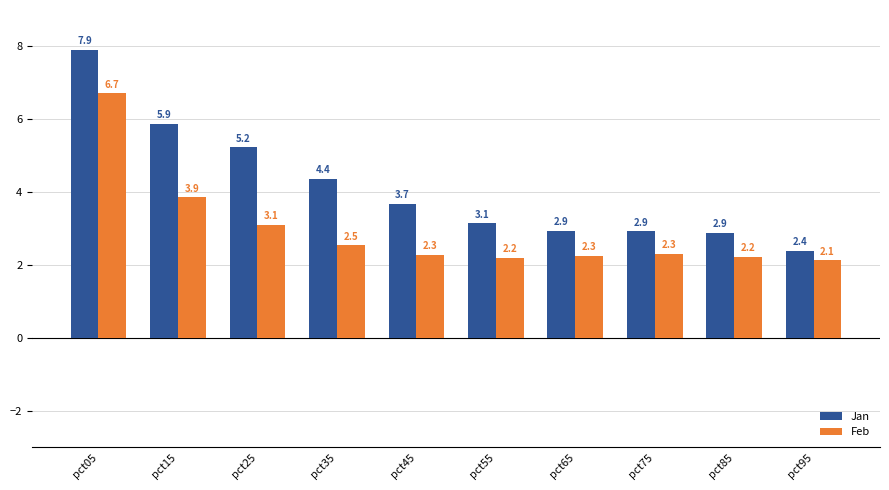

How many bars are there in each group?

2